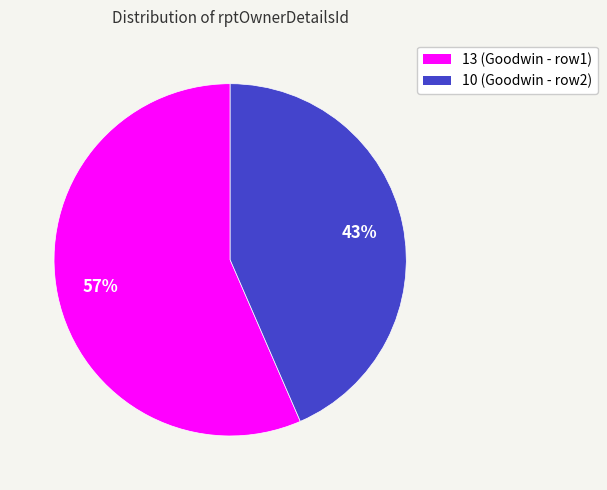

To the nearest percent, what is the average slice percentage?

50%